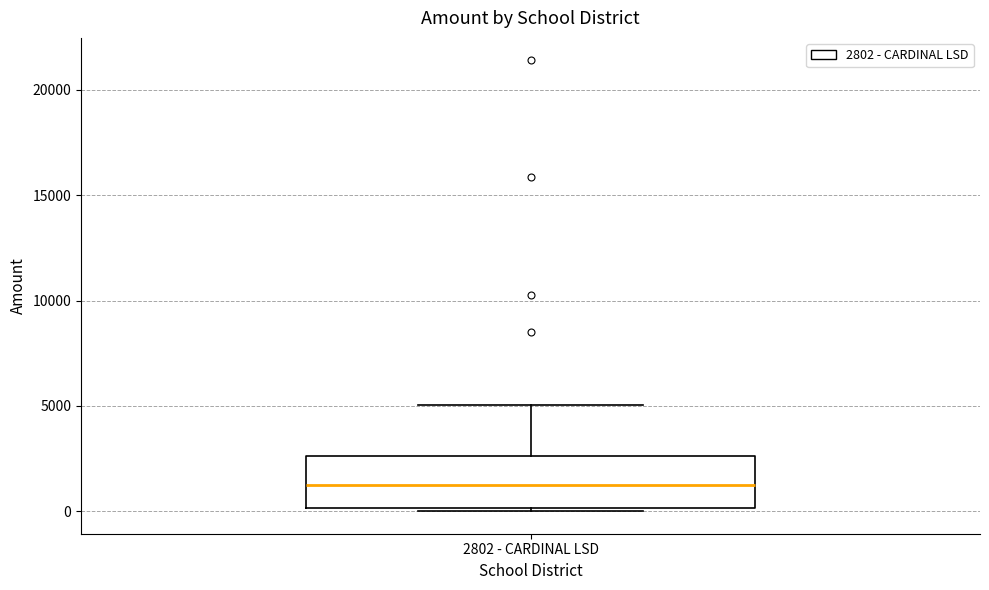

Where does the upper whisker of the box for 2802 - CARDINAL LSD end on the y-axis? The values are not printed on the chart, so give them approximately, as read against the axis.

5000